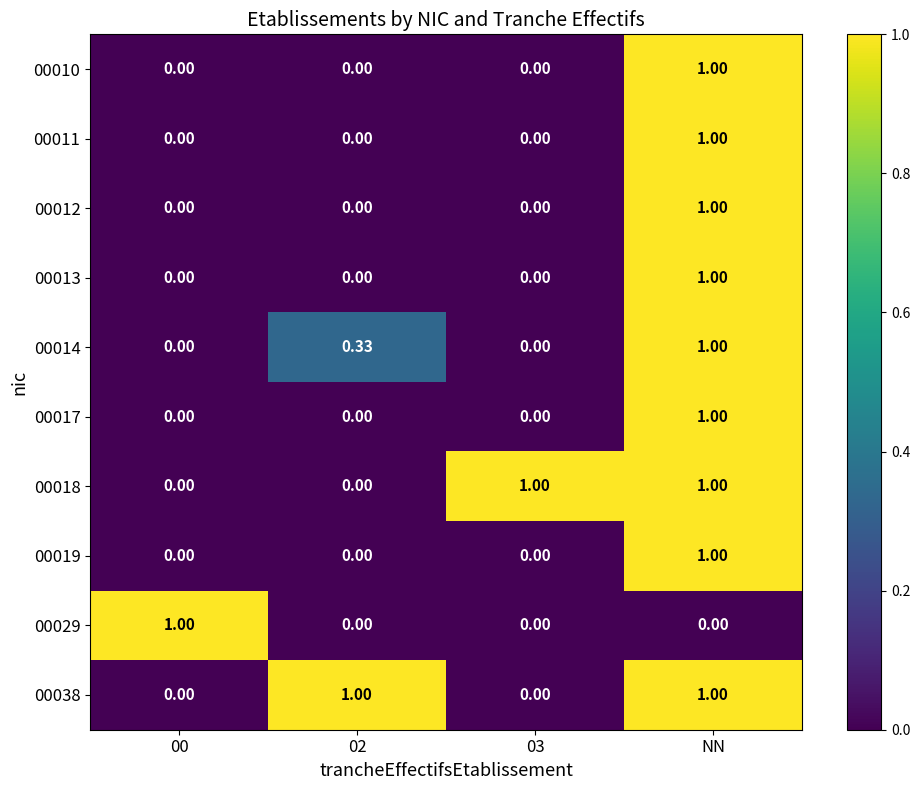

At which category is the sum across all series the highest?

NN